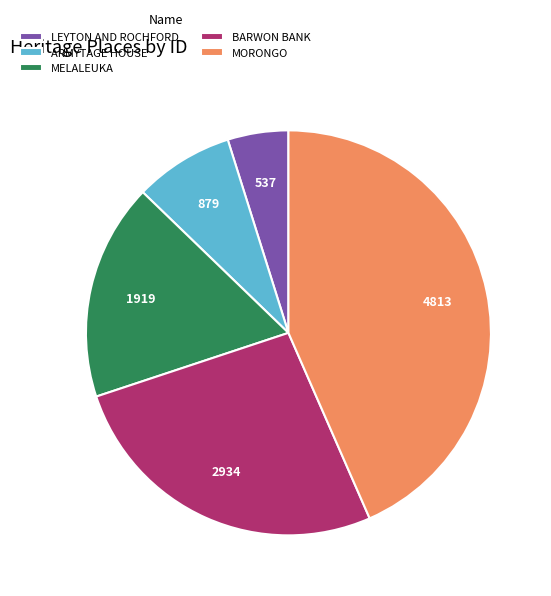

Count the number of slices in the pie.

5